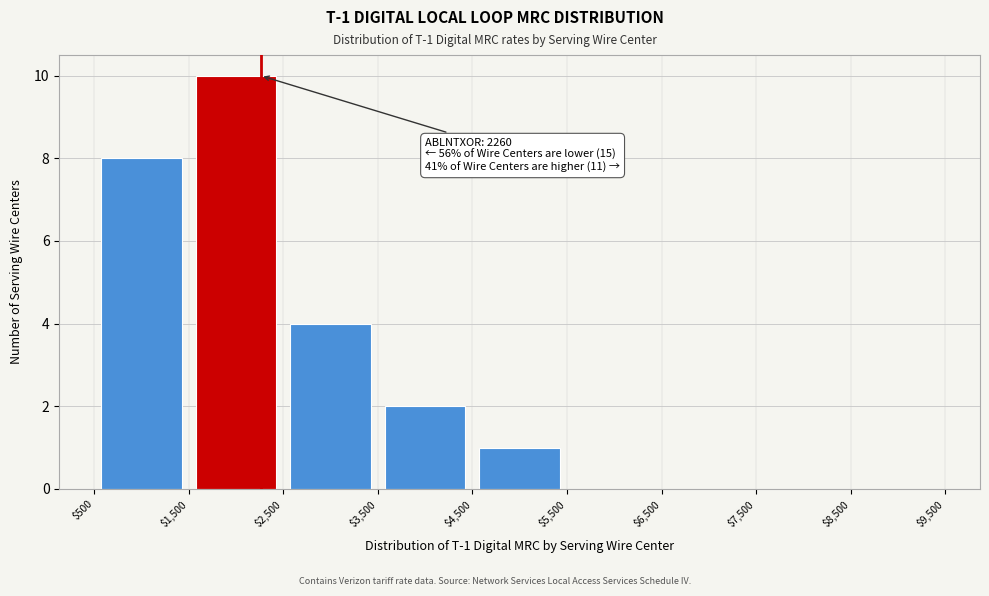

Which range on the x-axis has the tallest bar?

$1,500 to $2,500